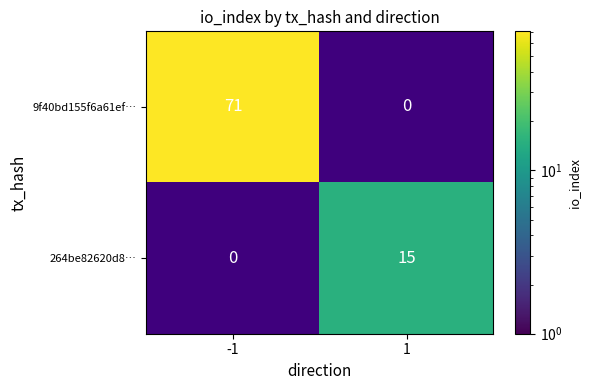

What is the sum of the 9f40bd155f6a61ef… values at 1 and -1?

71